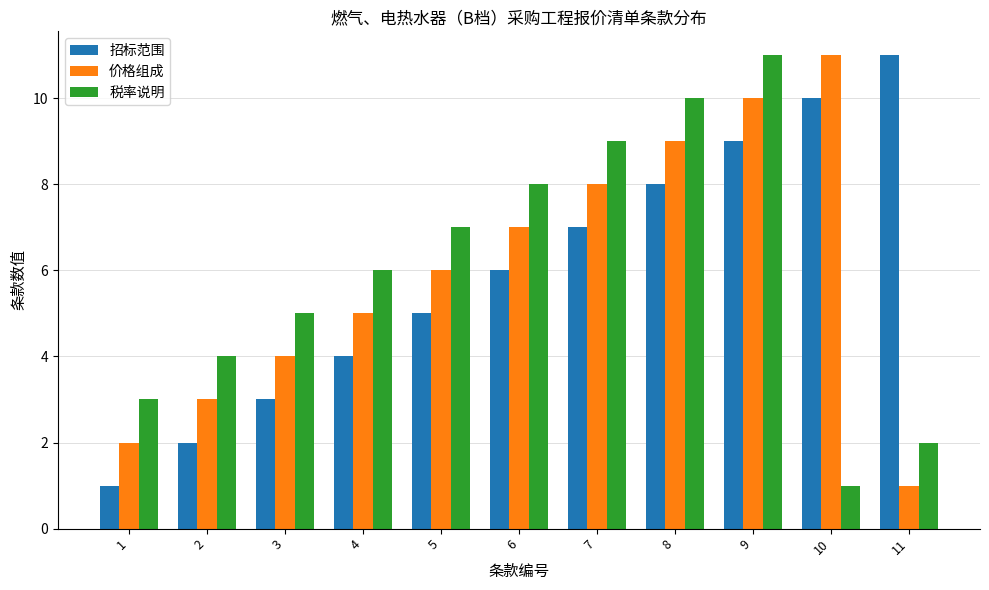

Rank the series at 5 from highest to lowest value.

税率说明, 价格组成, 招标范围